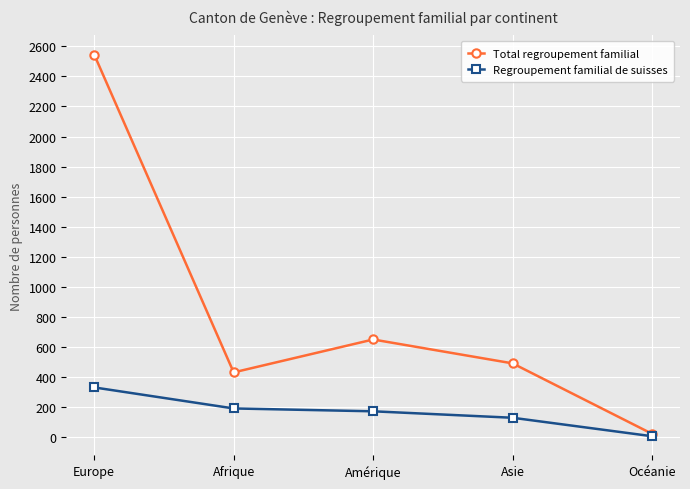

Does the chart have visible grid lines?

Yes